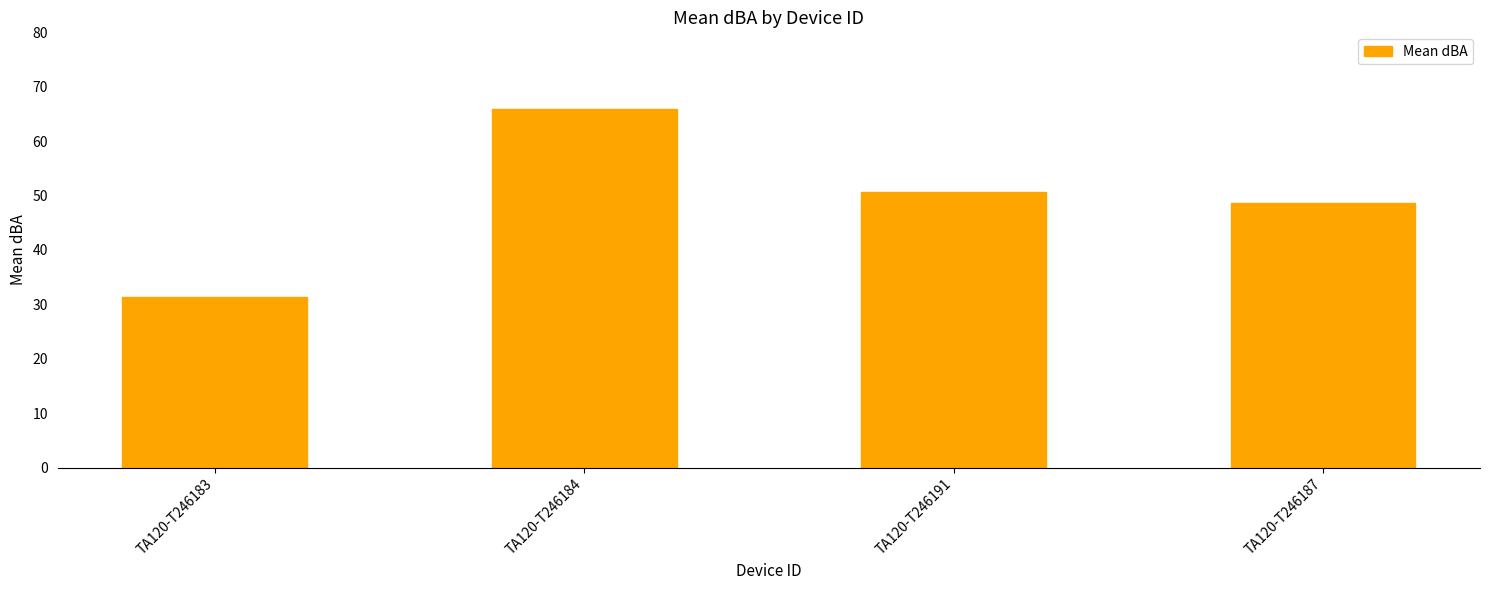

What is the difference between the second highest and second lowest values?

1.9